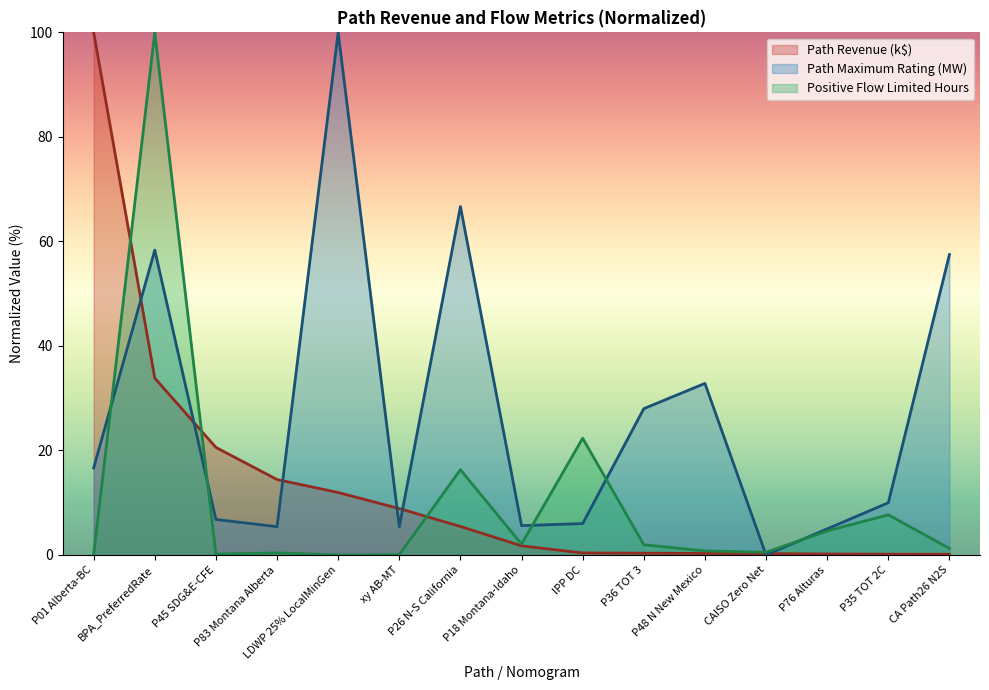

What are all the series names shown in the legend?

Path Revenue (k$), Path Maximum Rating (MW), Positive Flow Limited Hours